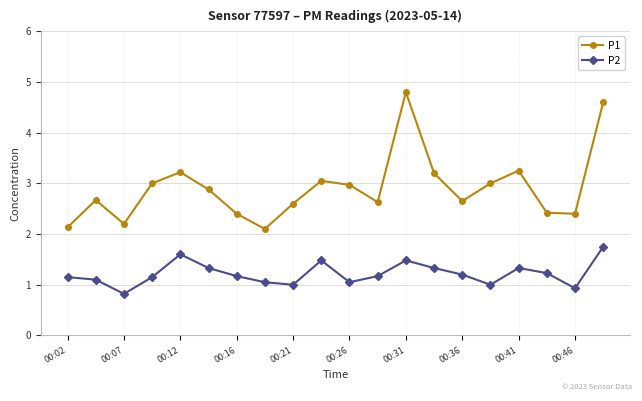

Which series has the largest total across all categories?

P1